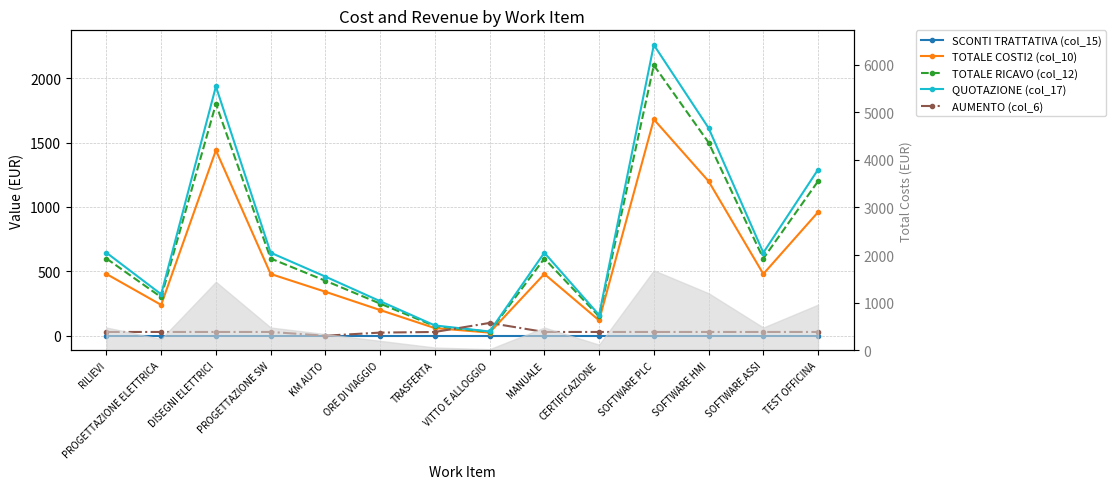

True or false: SCONTI TRATTATIVA (col_15) and AUMENTO (col_6) intersect in this chart.

False